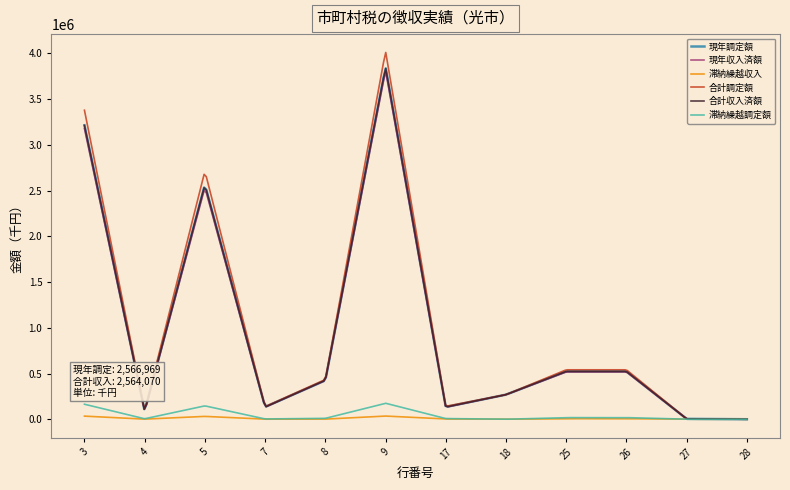

Which series has the widest spread of values?

合計調定額